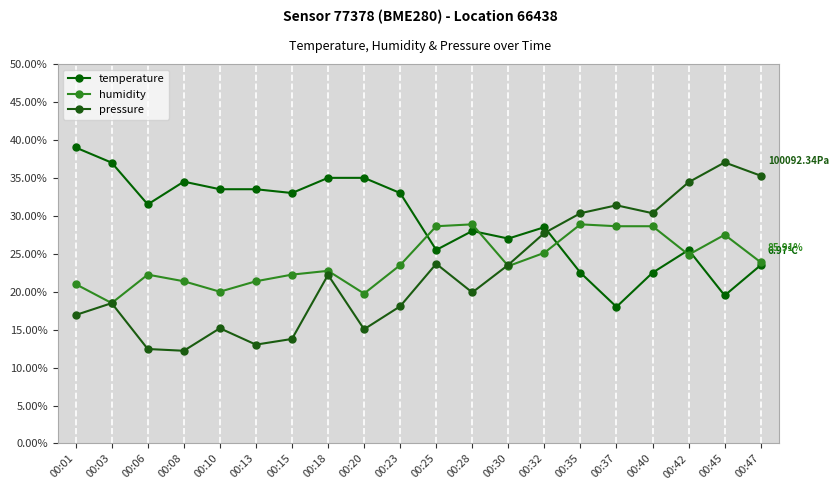

Which category has the lowest value in the humidity series?

00:03